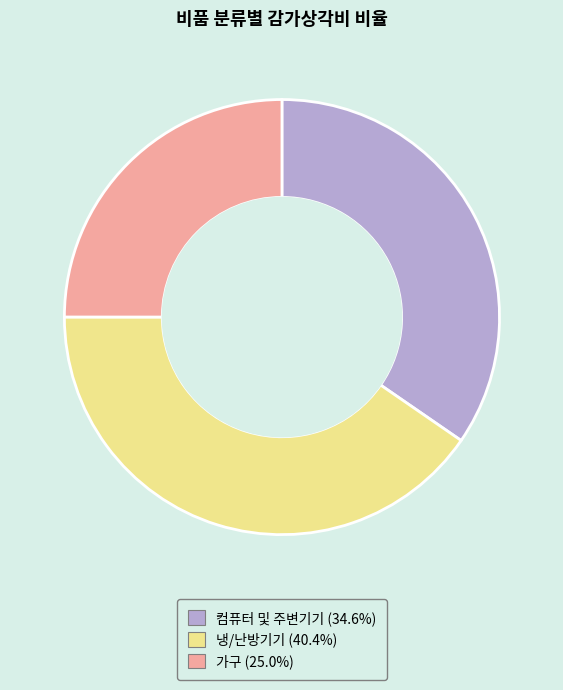

Which slice is the smallest?

가구